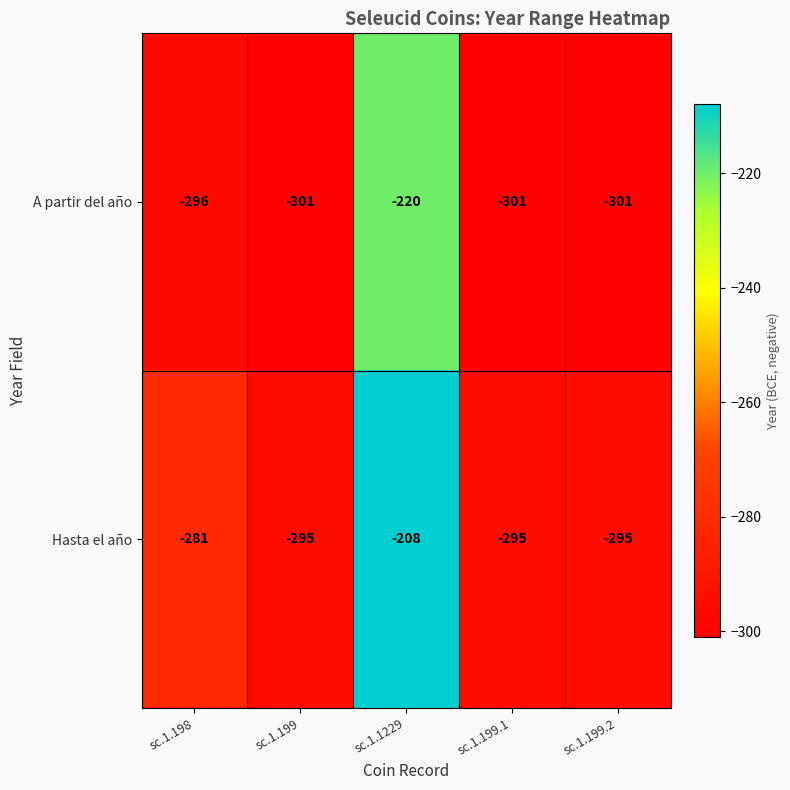

How many series are shown in this chart?

2